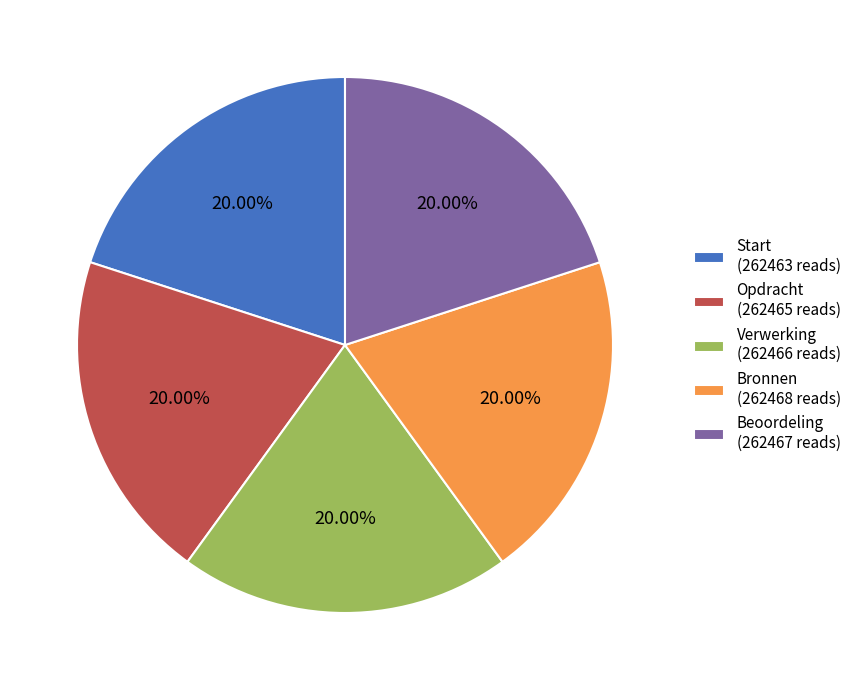

Approximately how many times larger is the value at Verwerking (262466 reads) compared to Bronnen (262468 reads)?

1.0